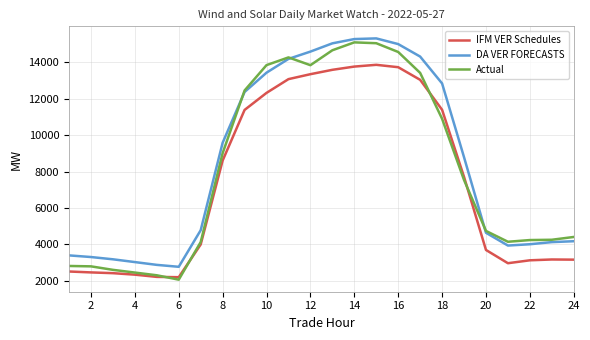

True or false: DA VER FORECASTS and IFM VER Schedules intersect in this chart.

False